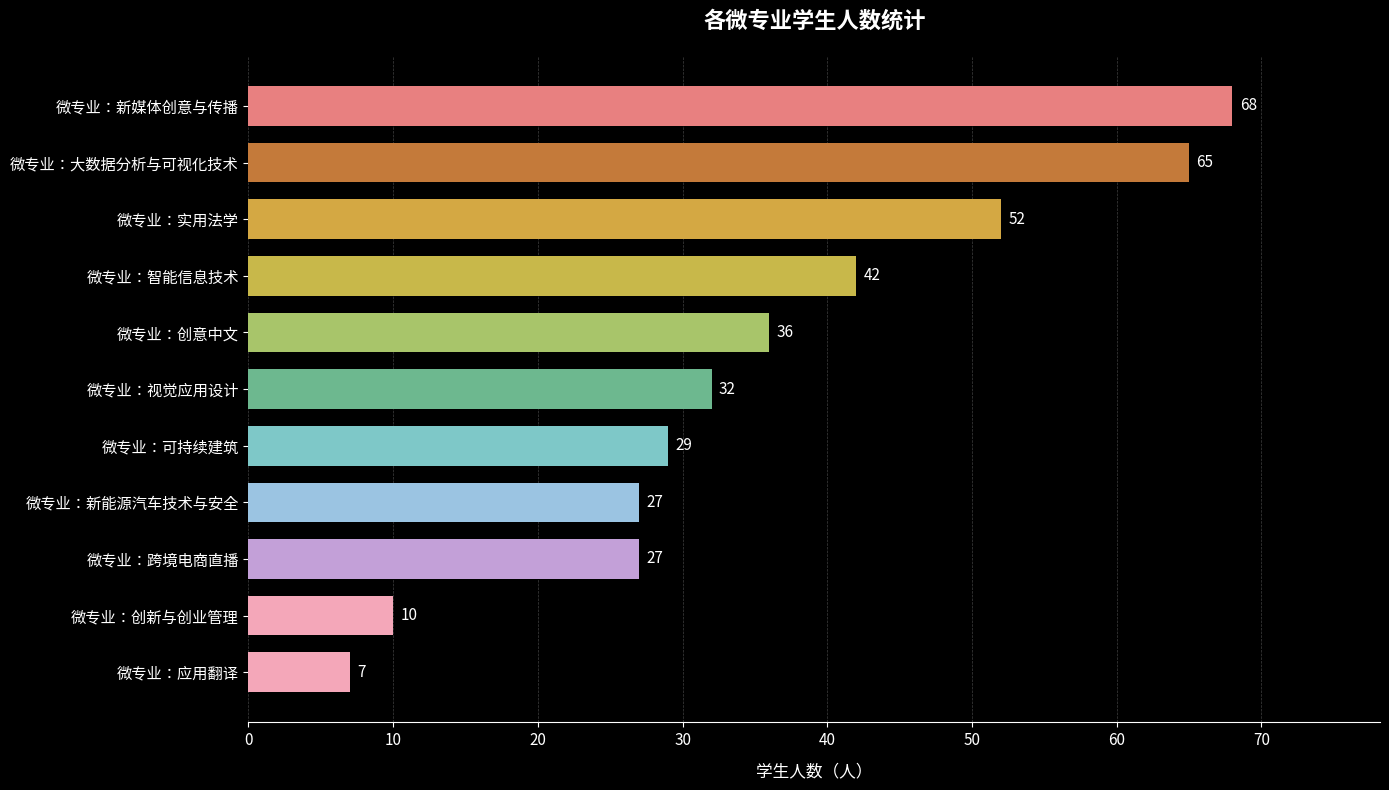

What value does the data have at 微专业：跨境电商直播, to the nearest 5?

25